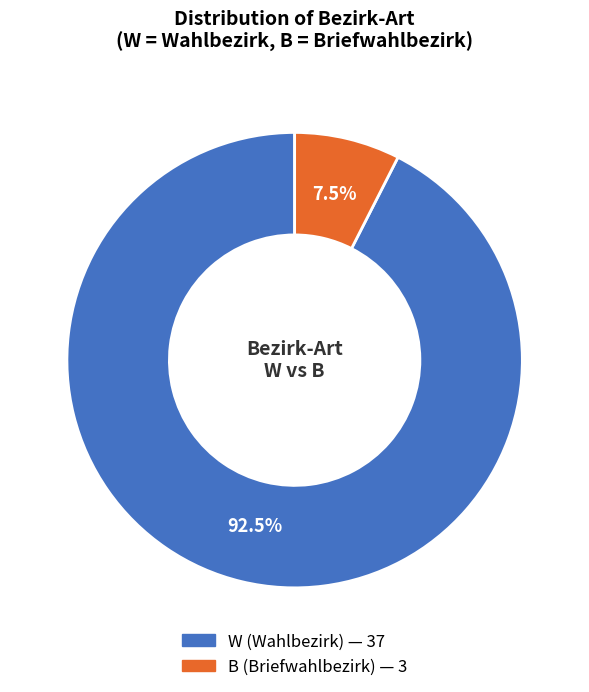

How many segments does this pie chart have?

2